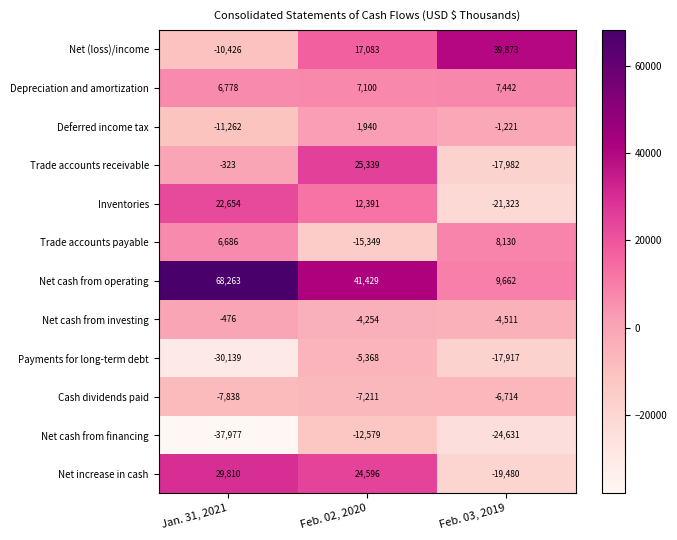

True or false: Depreciation and amortization has a value of 7442 at Feb. 03, 2019.

True